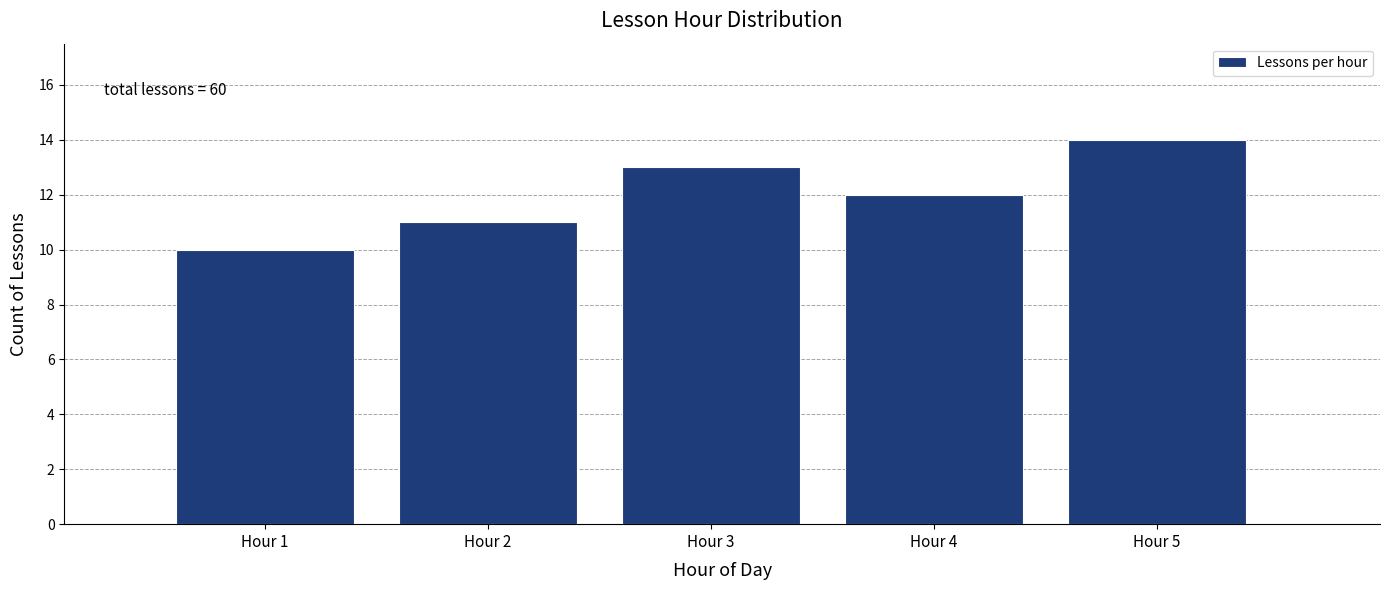

Over which range of the x-axis is the bar tallest?

4.5 to 5.5